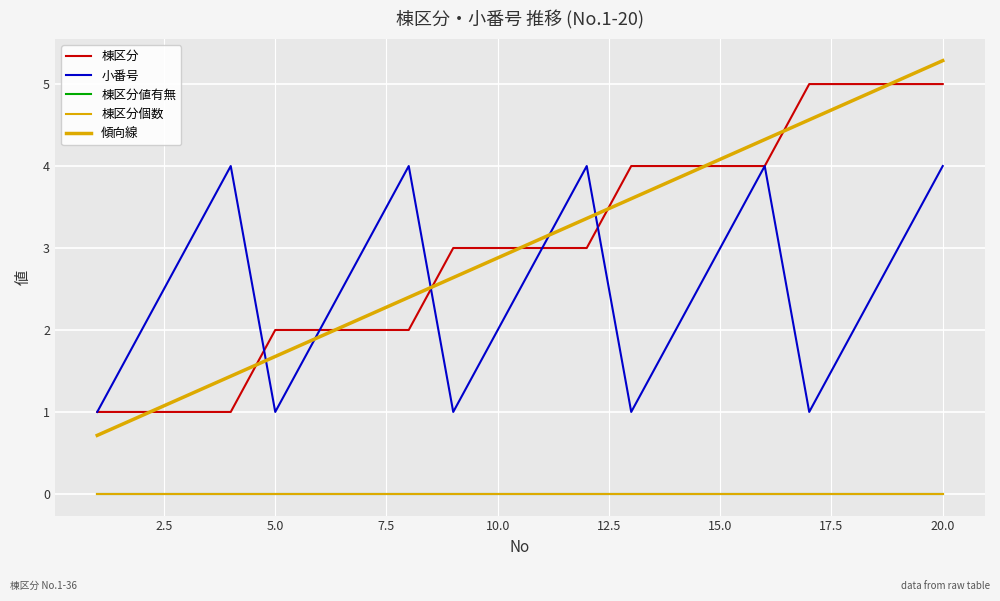

How many 小番号 values are between 2 and 4?

15